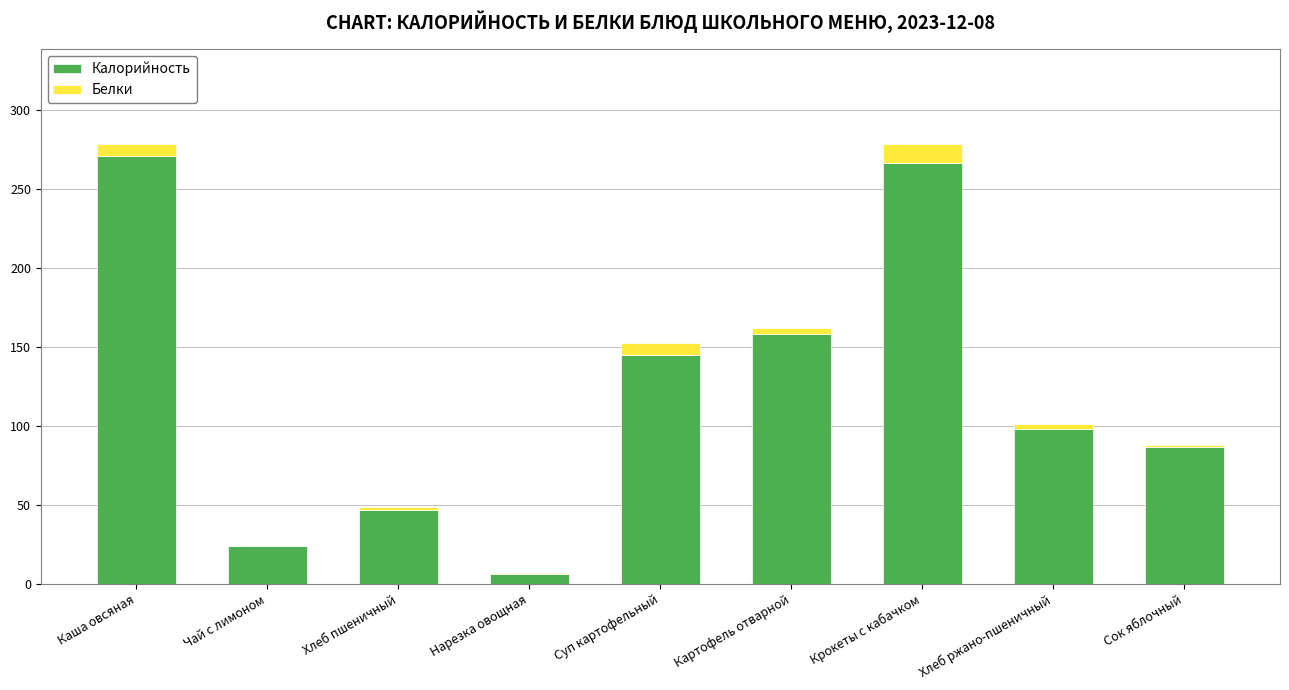

Is it true that Калорийность equals 266.3 at Крокеты с кабачком?

True